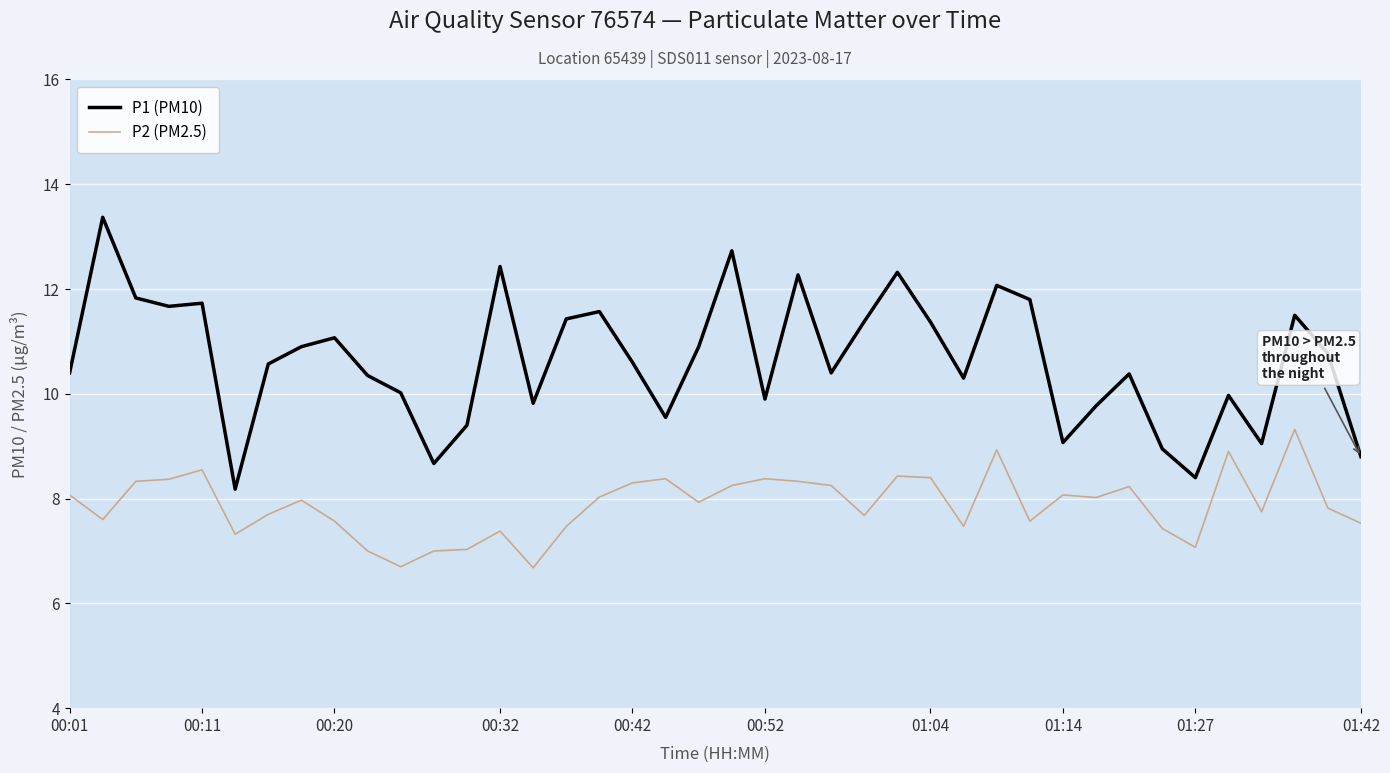

Which series has the largest total across all categories?

P1 (PM10)